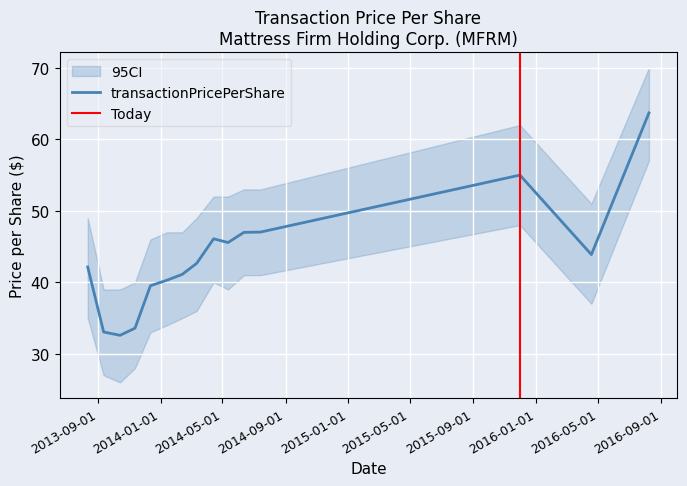

How many values in the ci_lower series exceed 36?

7